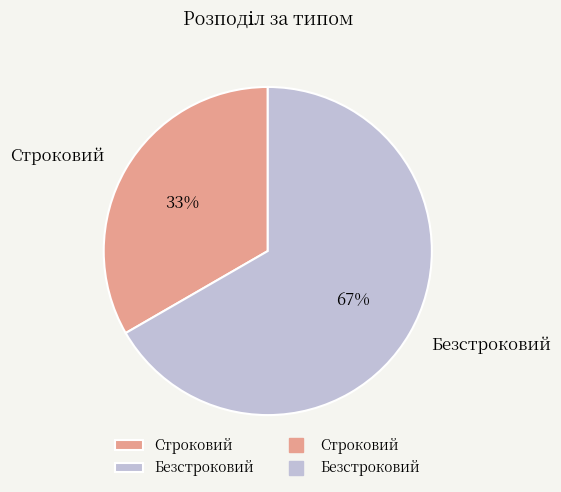

Rank the categories by value from lowest to highest.

Строковий, Безстроковий